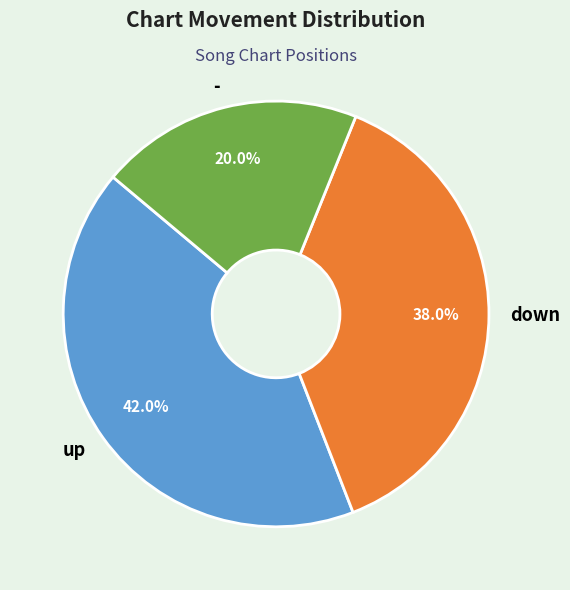

Which slice is the smallest?

-